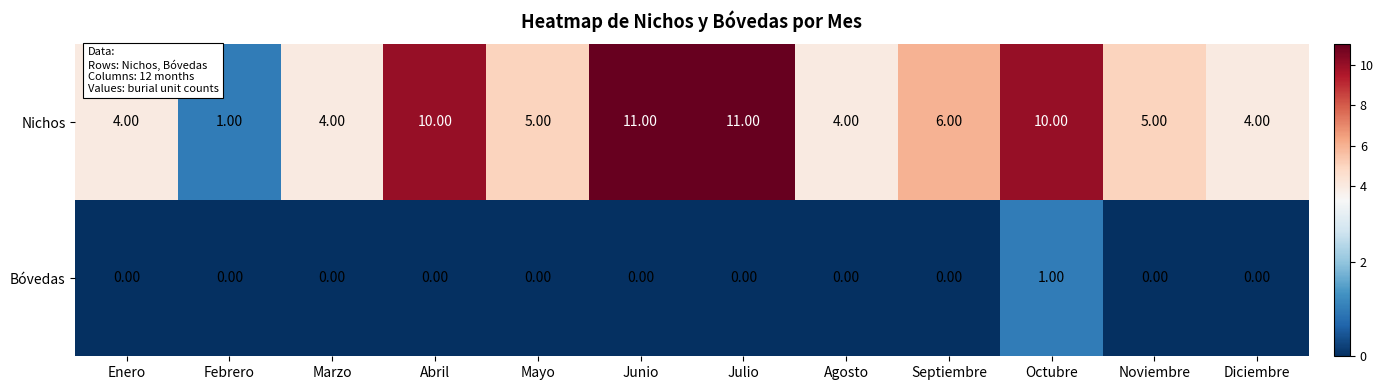

What is the total value across all series at Julio?

11